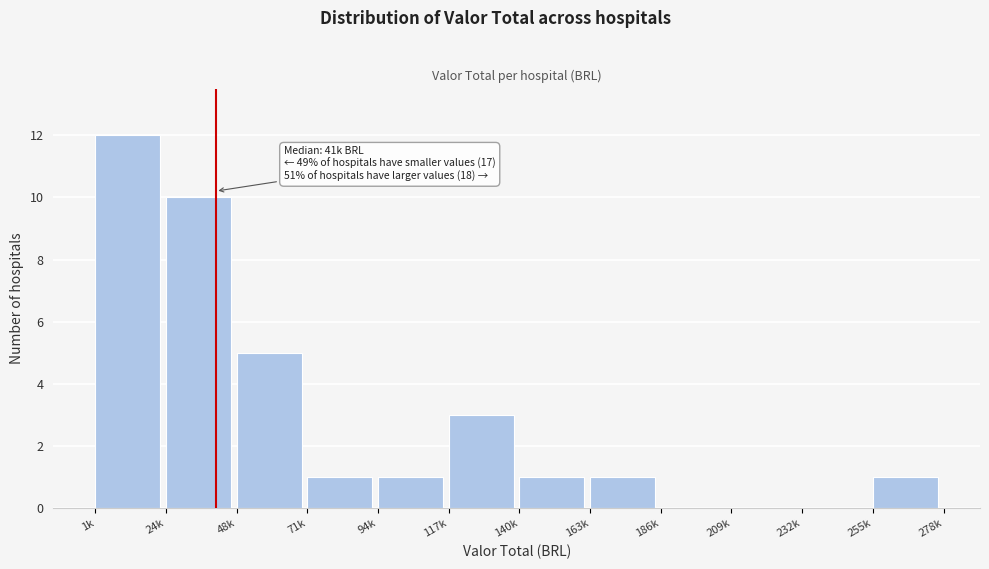

Reading left to right, list all the values displayed in this chart.

1k=12	24k=10	48k=5	71k=1	94k=1	117k=3	140k=1	163k=1	186k=0	209k=0	232k=0	255k=1